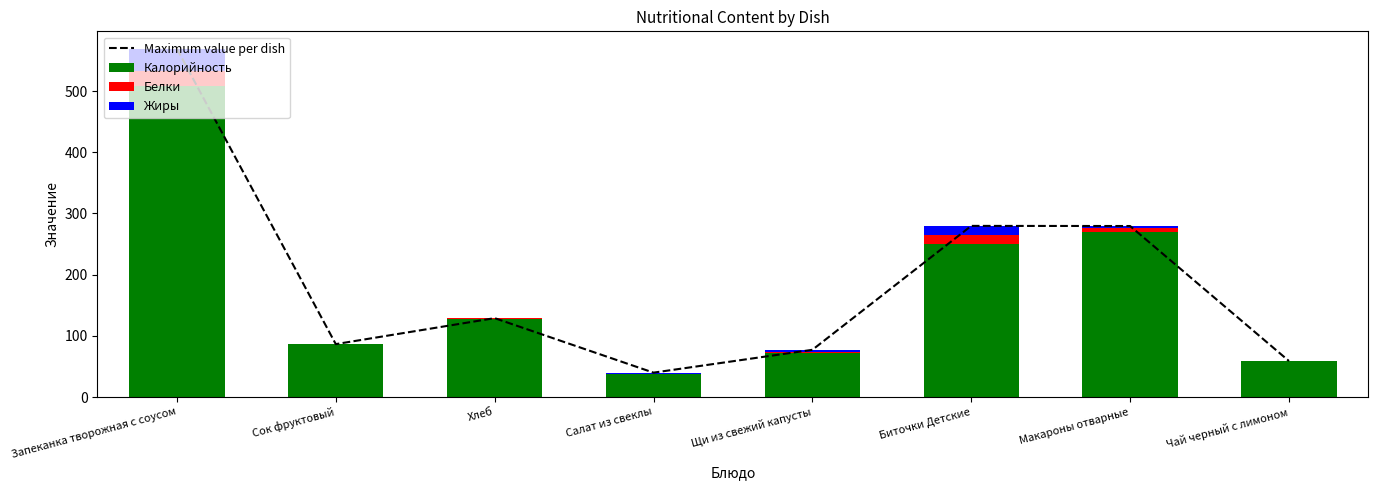

At how many categories does at least one series exceed 3?

8